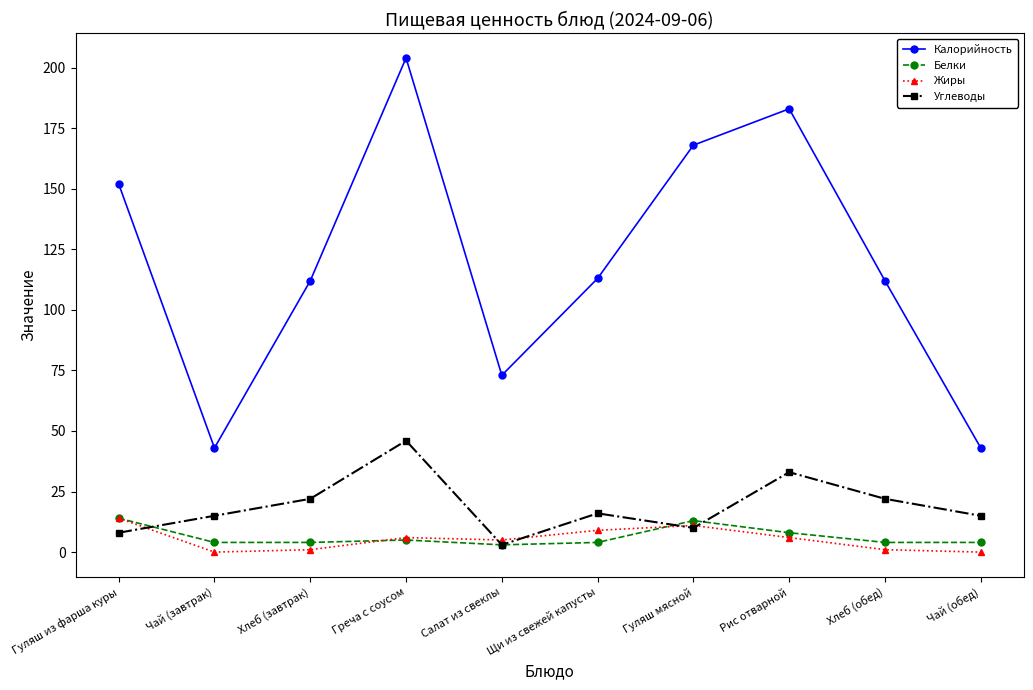

Read the Углеводы value at Греча с соусом.

46